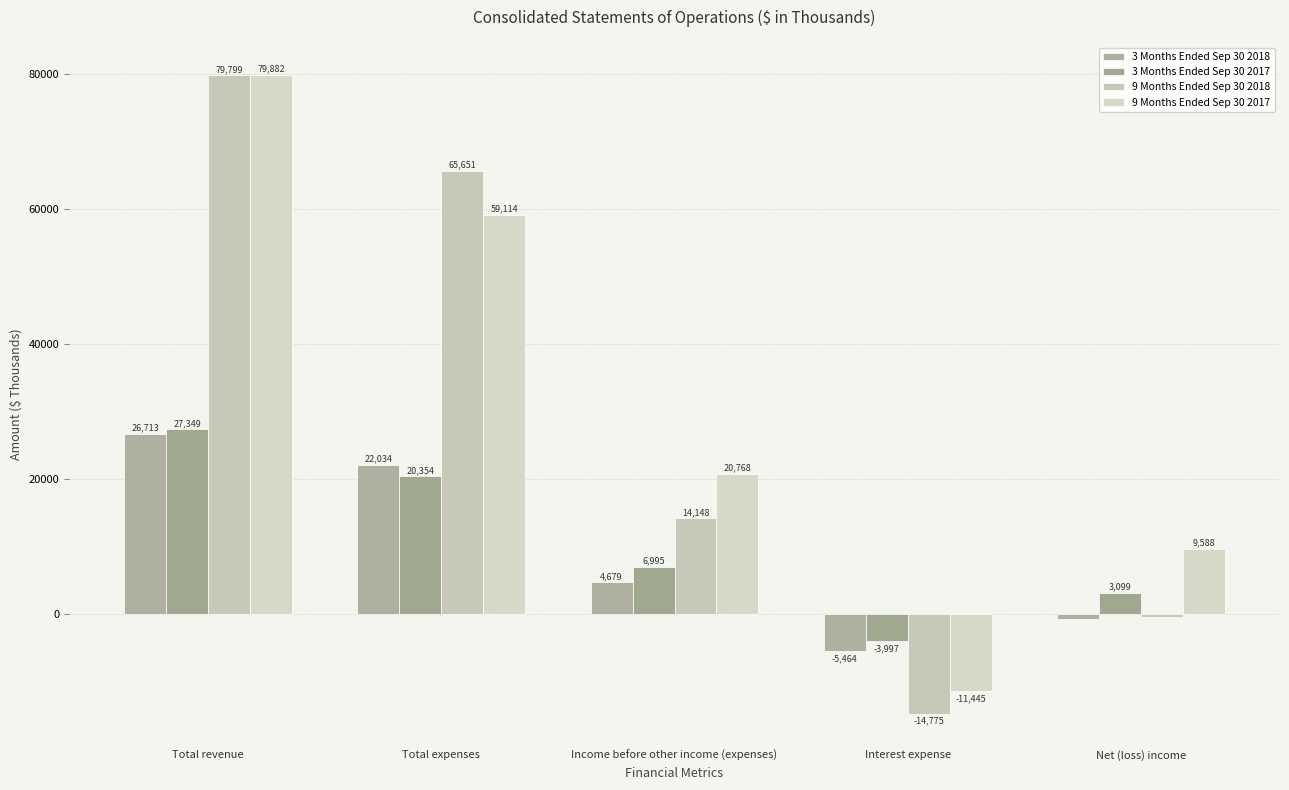

How many positive values does the 3 Months Ended Sep 30 2017 series have?

4